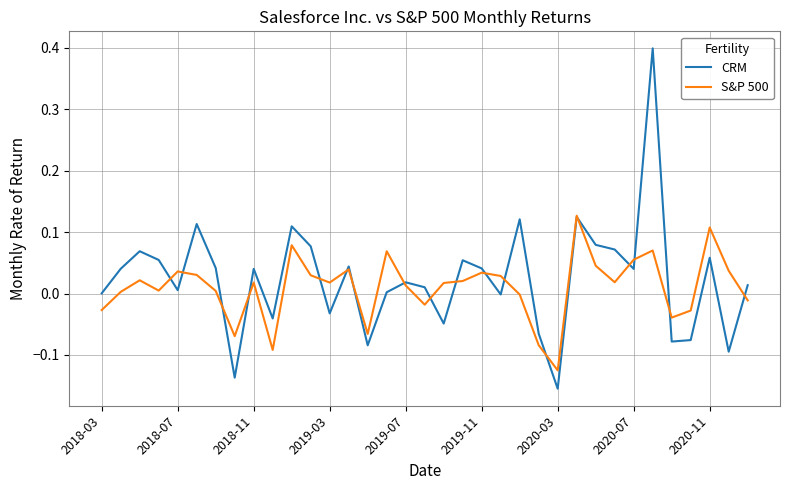

Which series has the largest range (max minus min)?

CRM